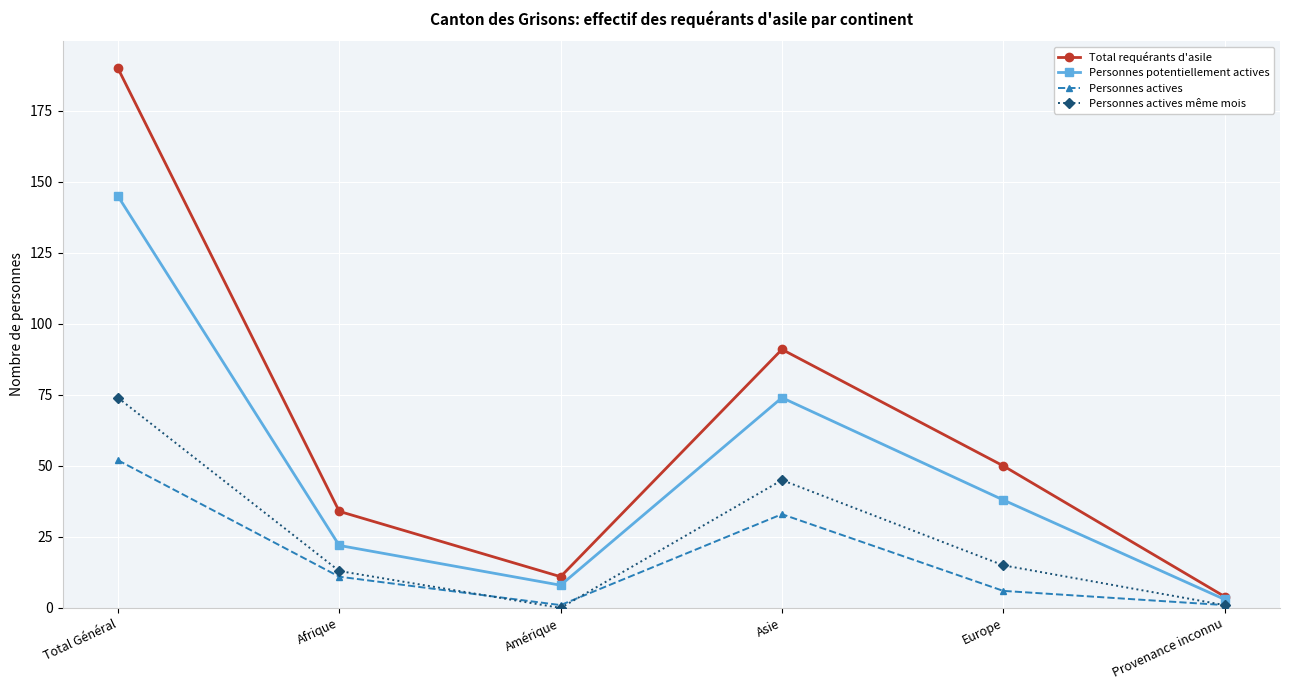

Does the chart display data point markers on the line(s)?

Yes